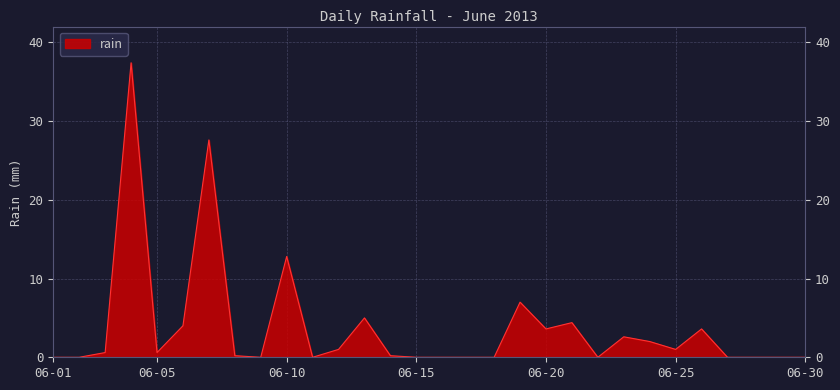

What is the greatest value displayed?

37.4